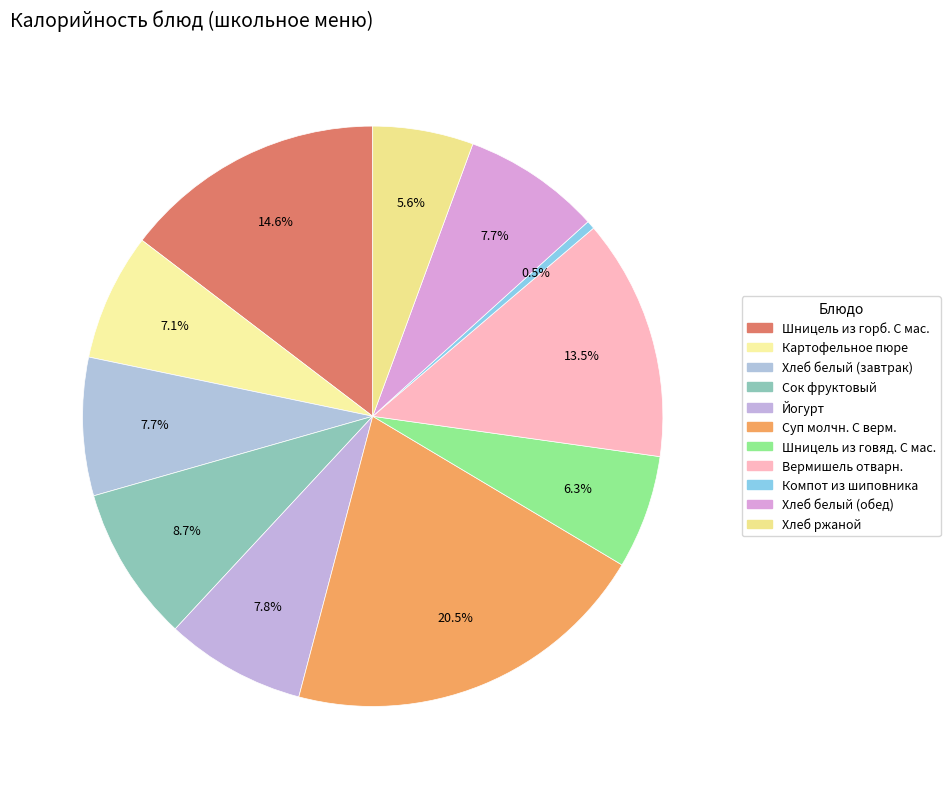

True or false: Шницель из говяд. С мас. accounts for 15% of the total.

False